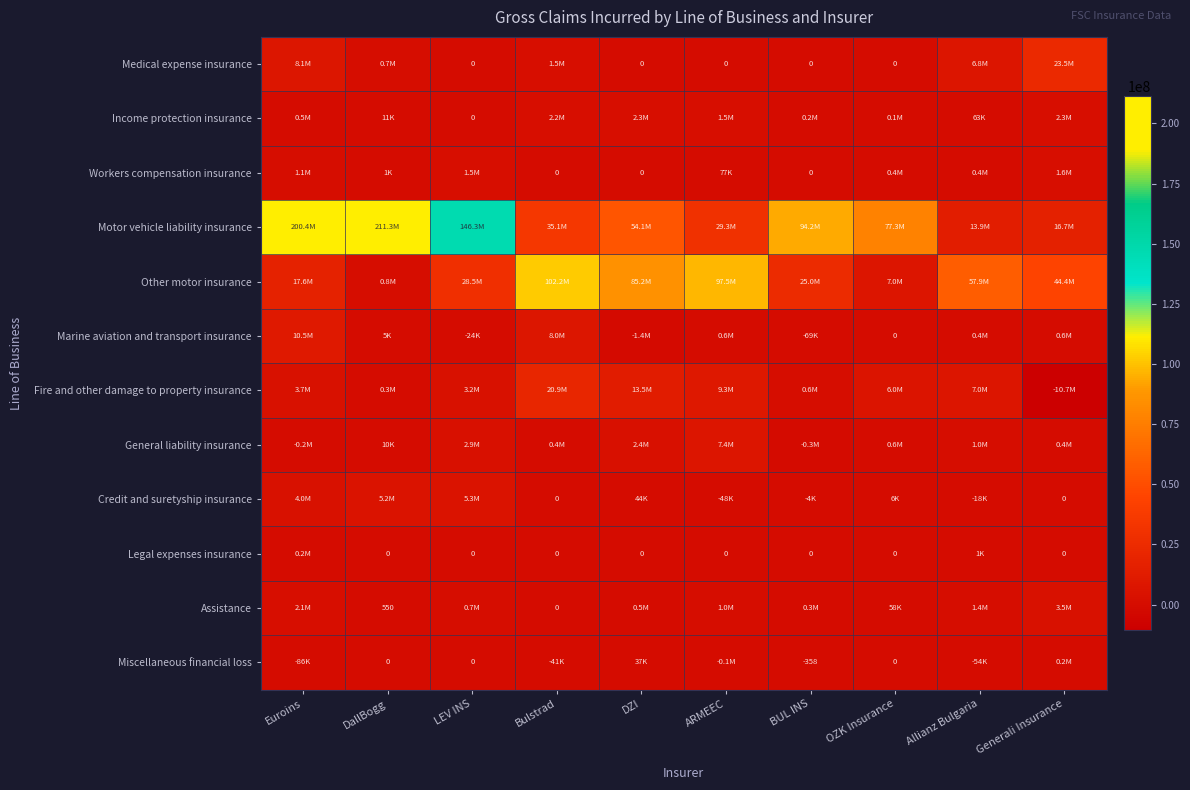

What is the maximum value for Credit and suretyship insurance?

5280743.0